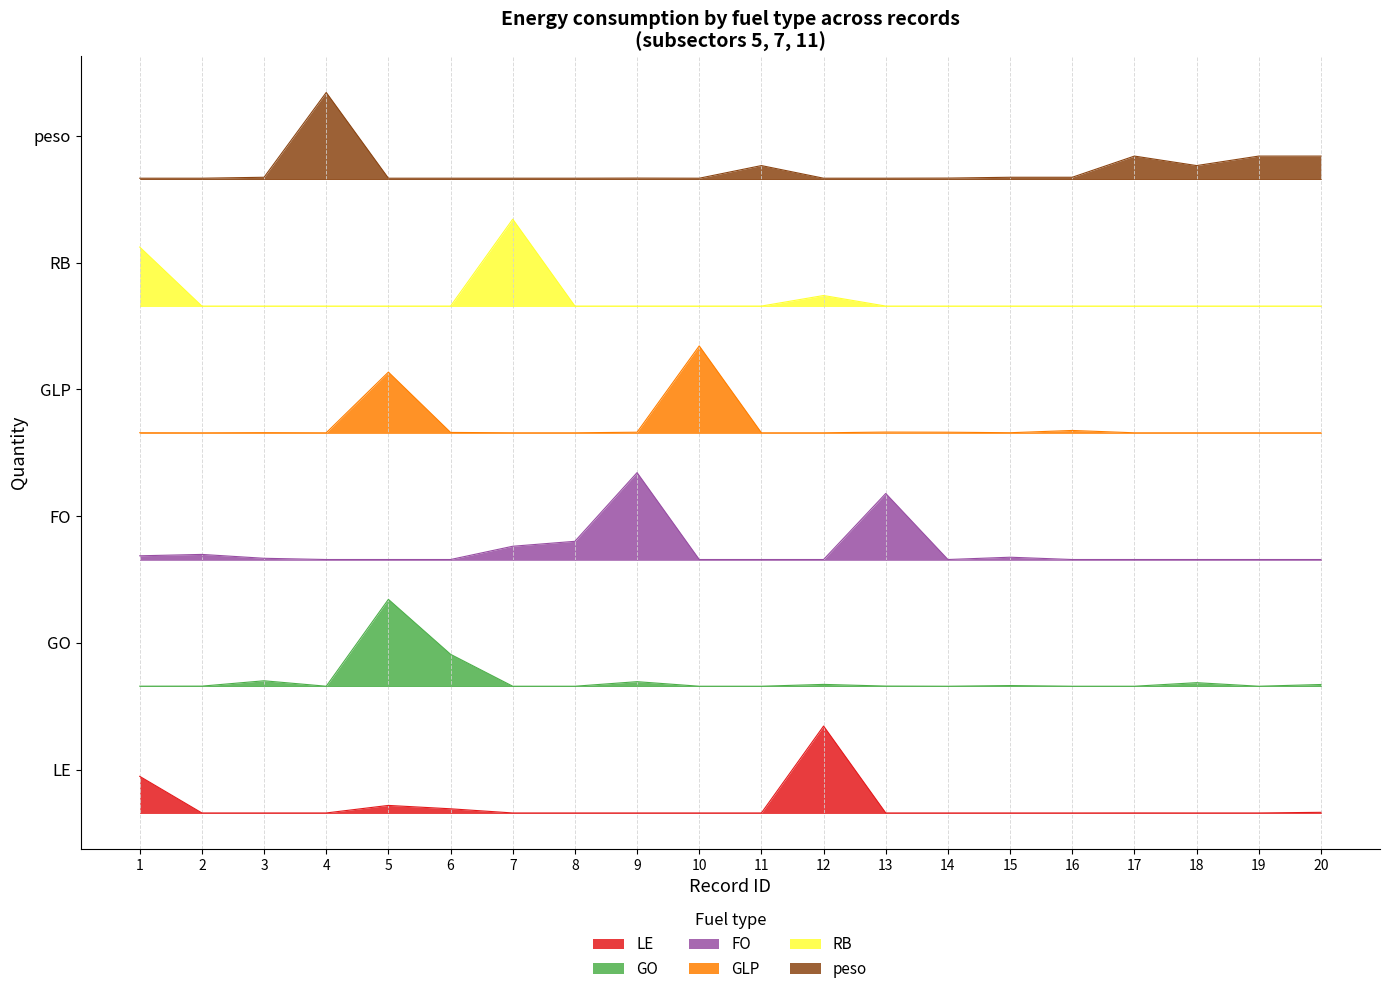

True or false: peso and GO intersect in this chart.

False